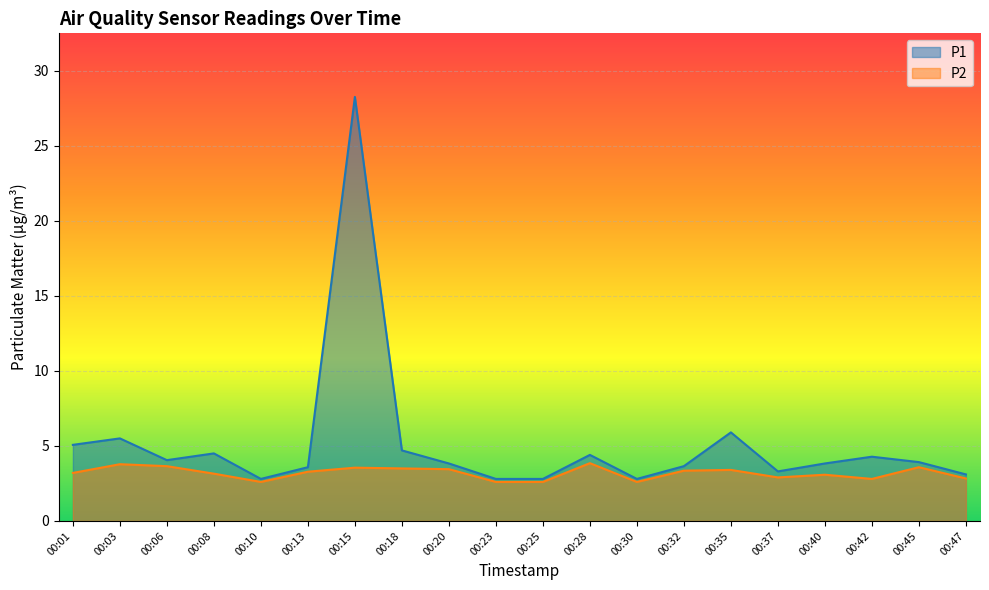

Where is P1 nearest to the value 15?

00:35